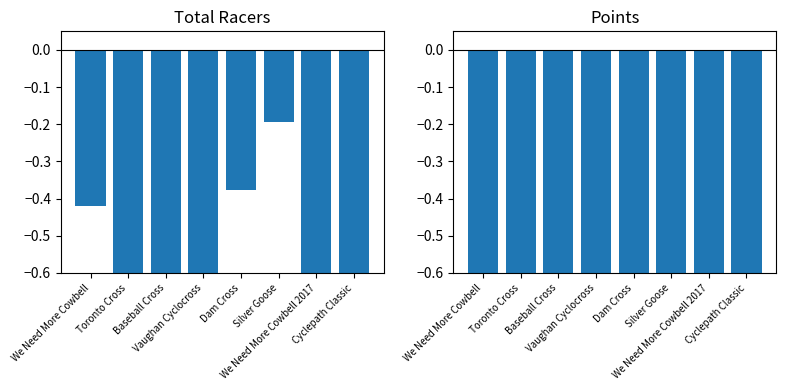

At which label is Points closest to 0?

Baseball Cross